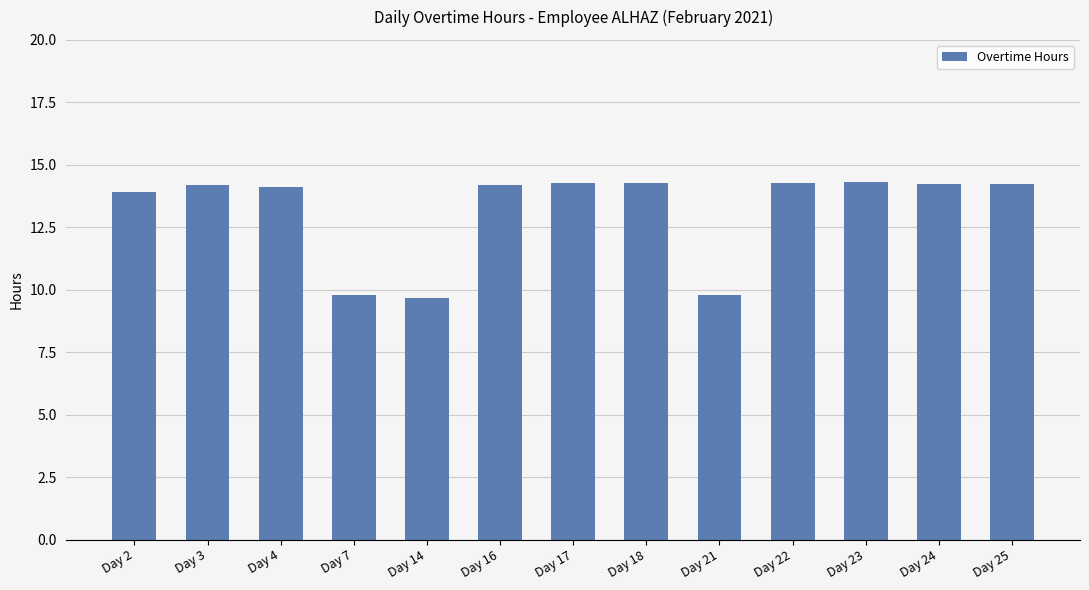

What is the change in value from Day 14 to Day 16?

+4.5